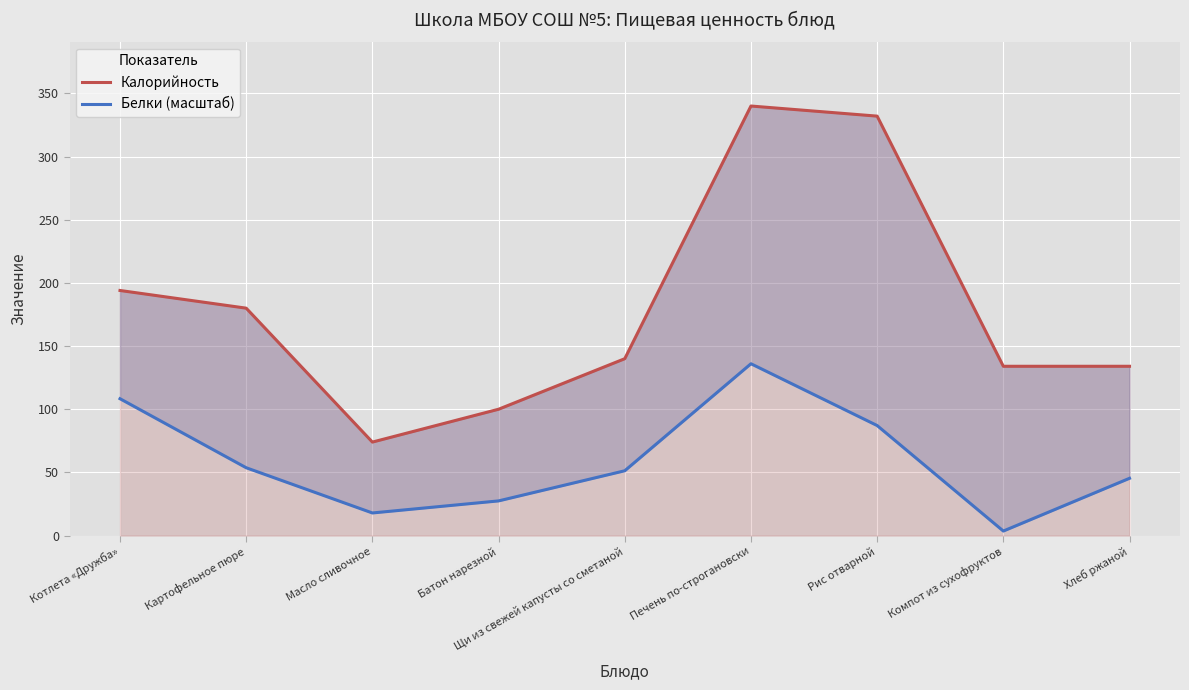

How many values in the Белки (масштаб) series exceed 51?

5